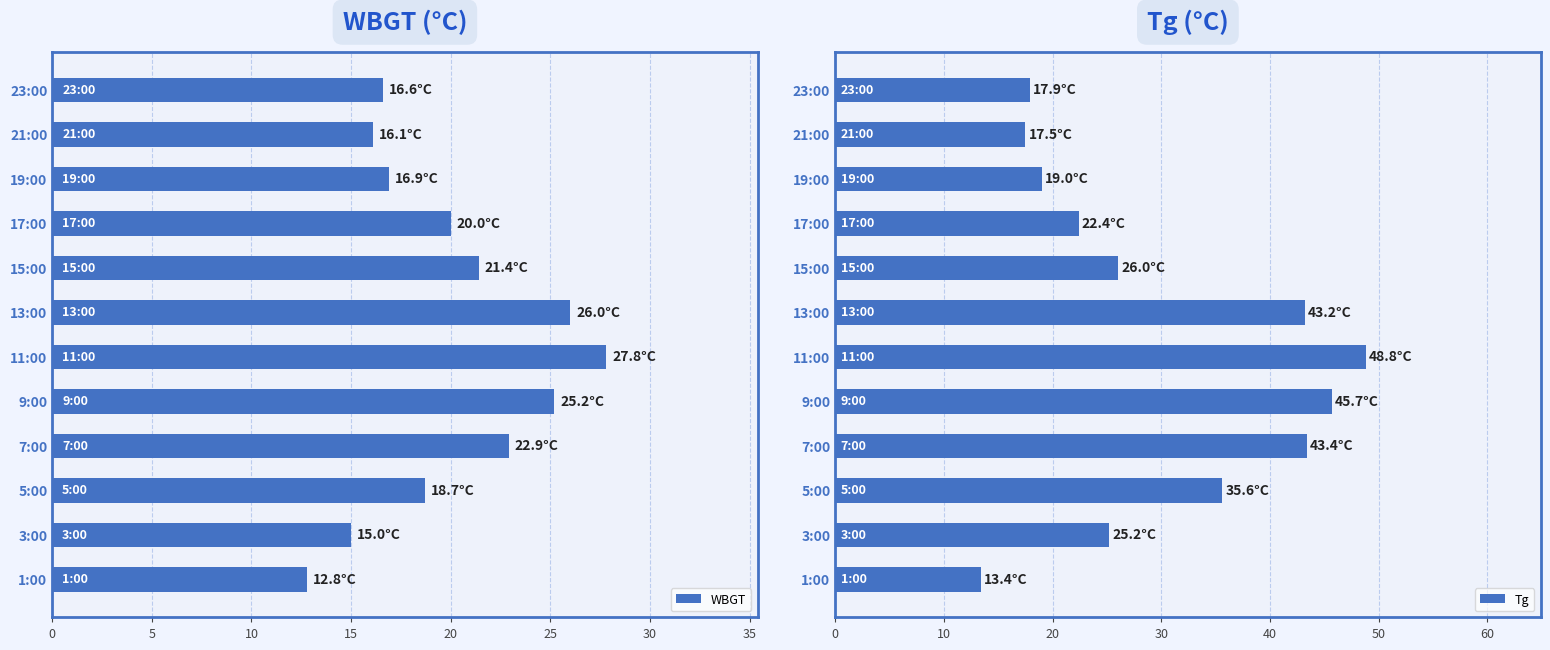

The value of WBGT at 13:00 is 42.2. True or false?

False